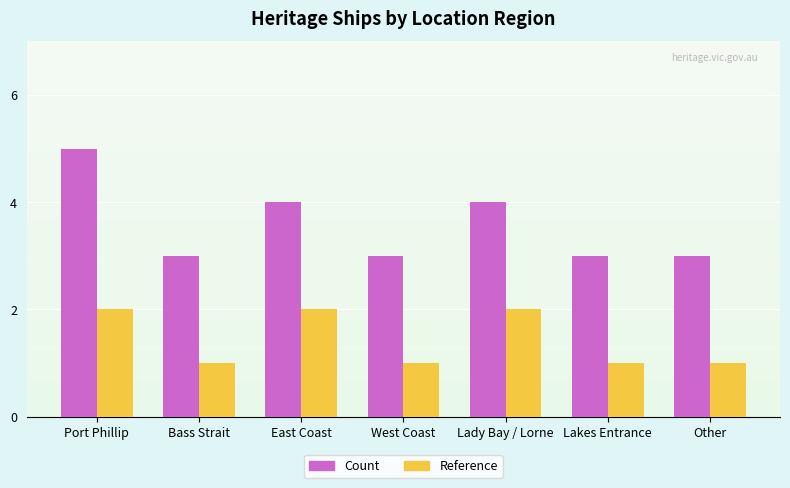

Is the value of Count at West Coast greater than the value of Reference at Port Phillip?

Yes